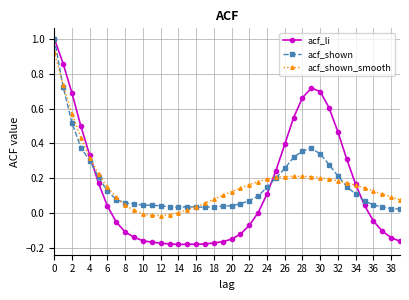

What is the greatest value displayed?

1.0